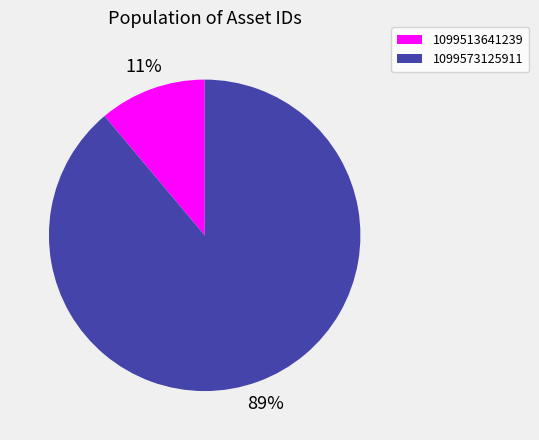

How many segments does this pie chart have?

2